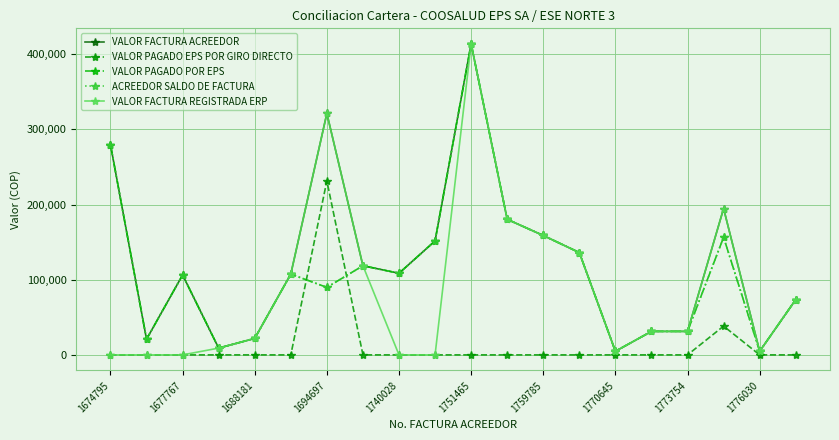

True or false: VALOR FACTURA REGISTRADA ERP and ACREEDOR SALDO DE FACTURA cross at least once.

False